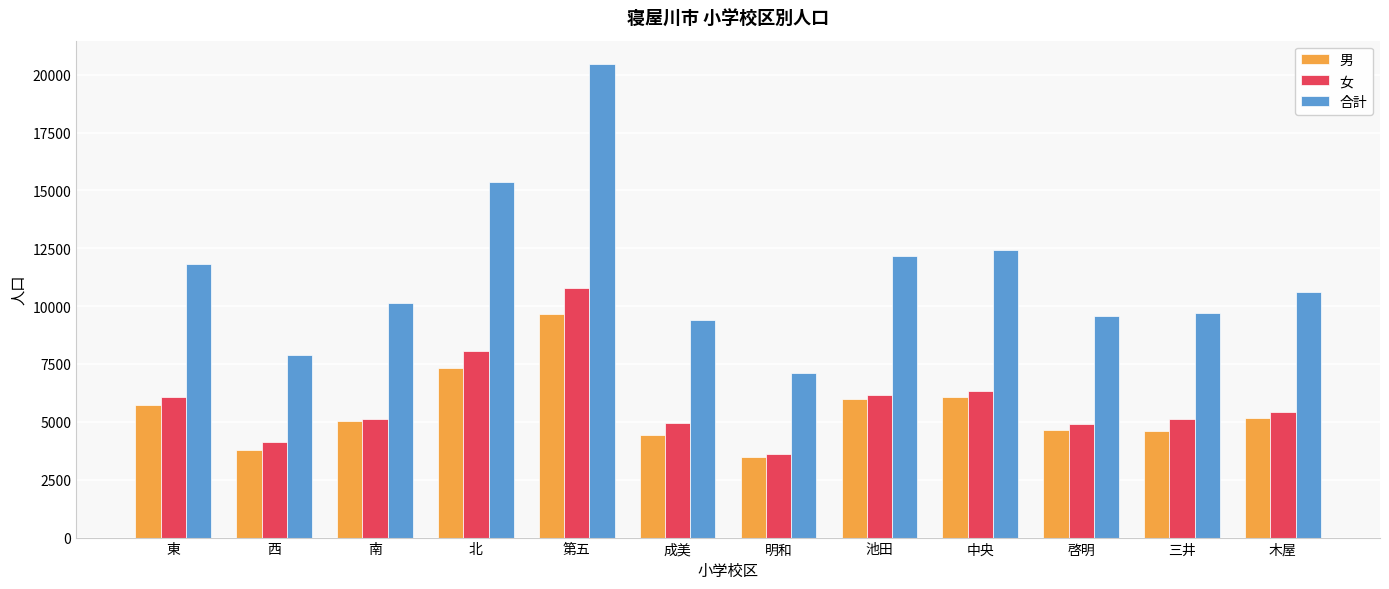

Rank the series at 中央 from lowest to highest value.

男, 女, 合計